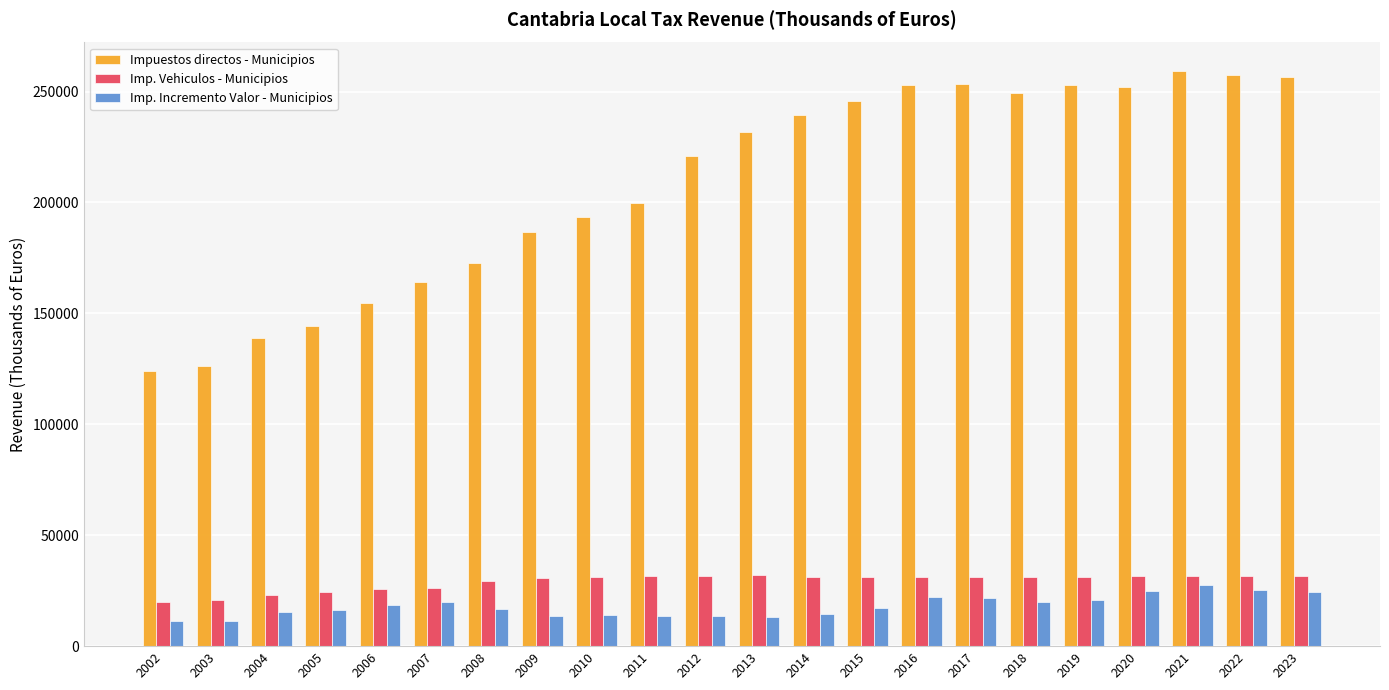

What is the approximate value of Imp. Incremento Valor - Municipios at 2002, to the nearest 50?

11450